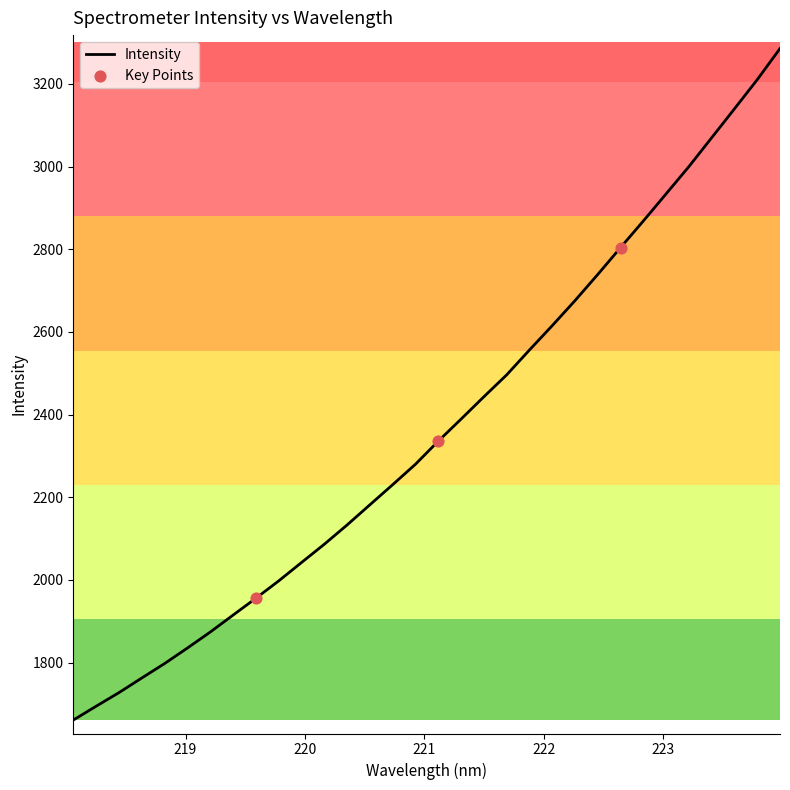

What is the smallest value displayed?

1660.9